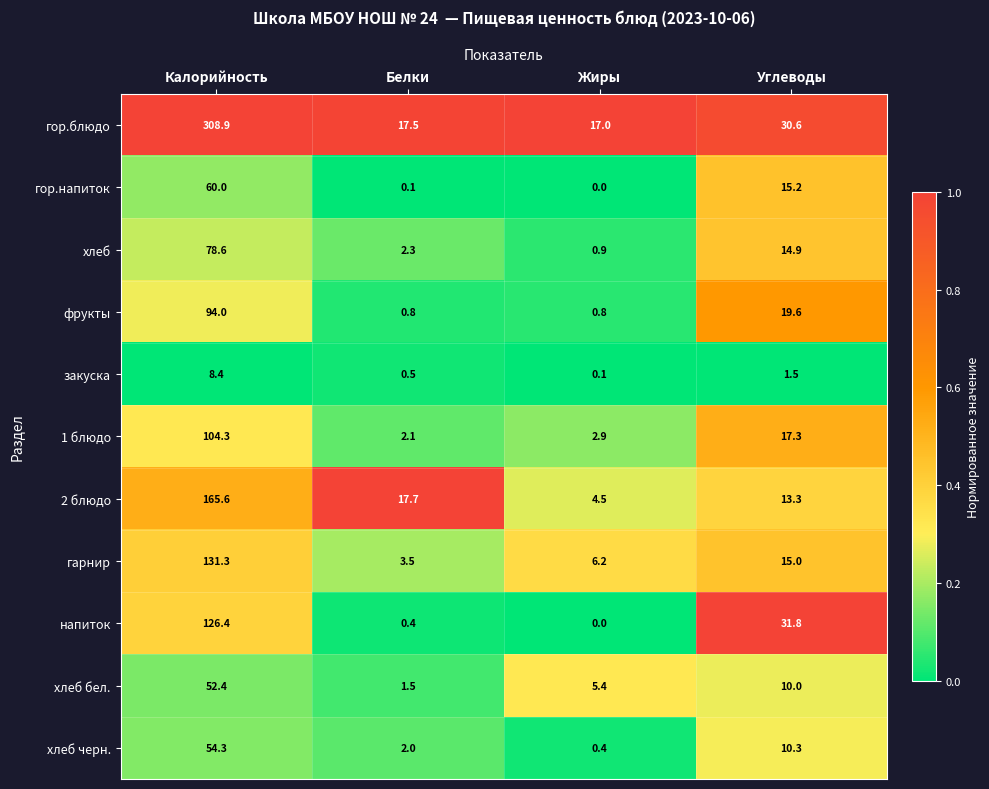

The value of 1 блюдо at Калорийность is 104.3. True or false?

True